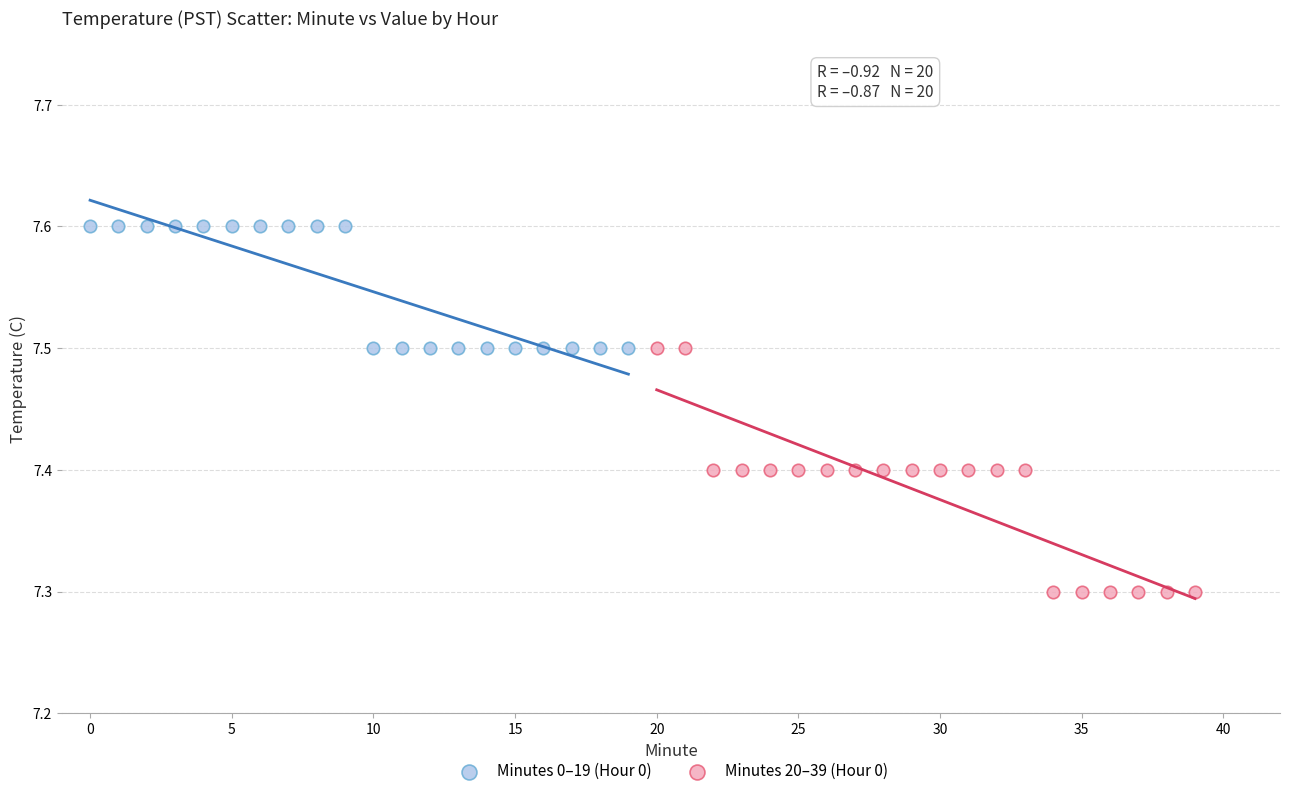

Which series contains the lowest Y value?

Minutes 20–39 (Hour 0)